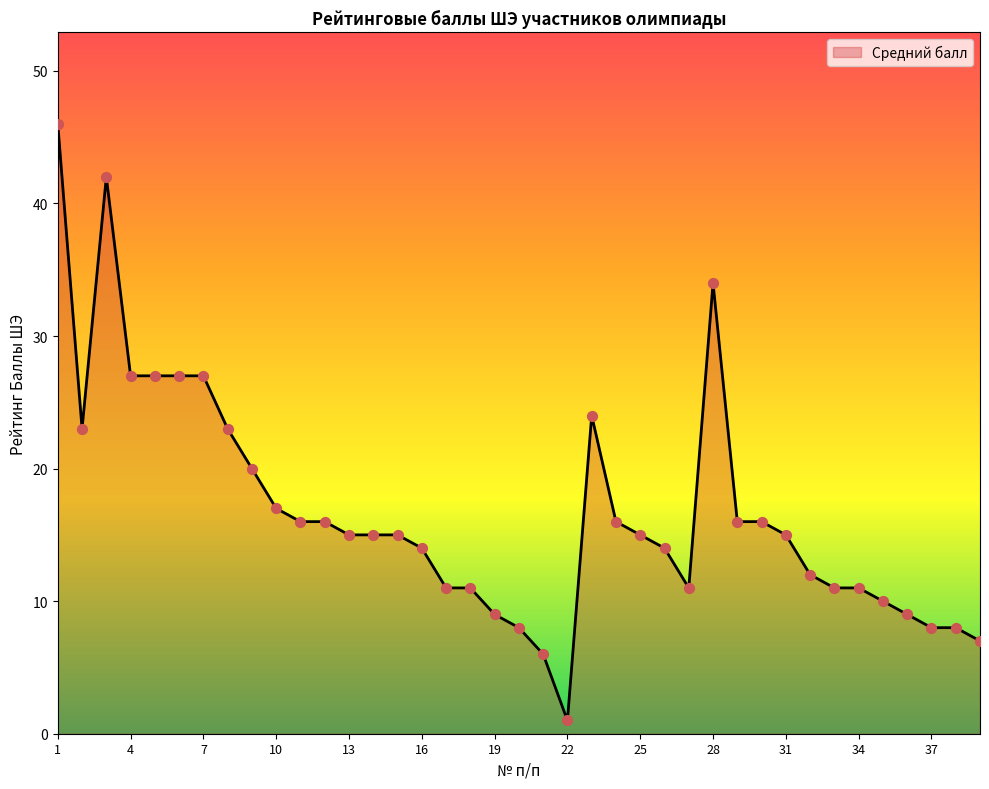

What is the maximum value shown in the chart?

46